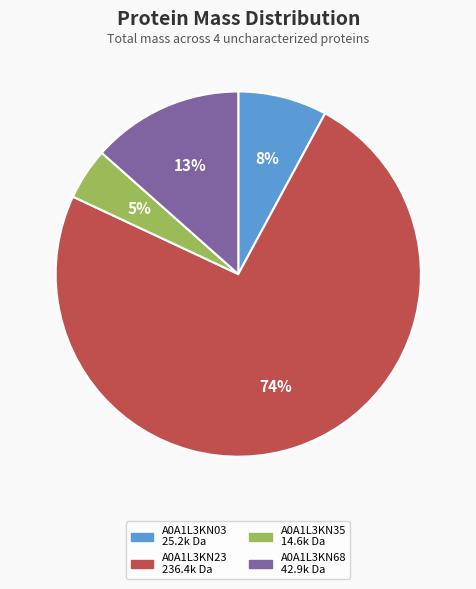

Combined, do A0A1L3KN35 and A0A1L3KN23 account for over 50%?

Yes